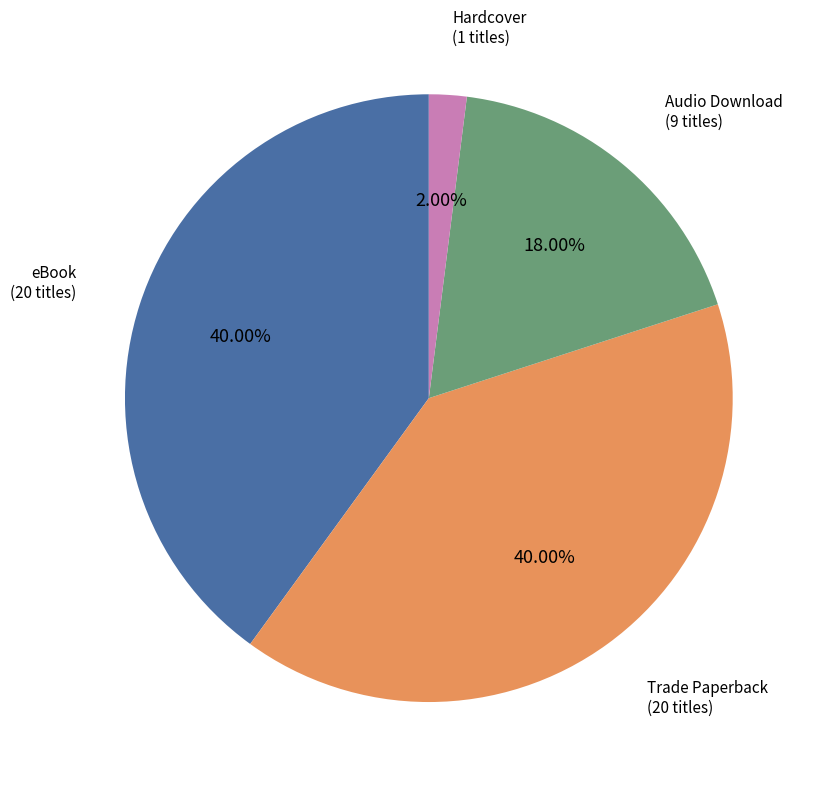

Does any single category account for the majority?

No